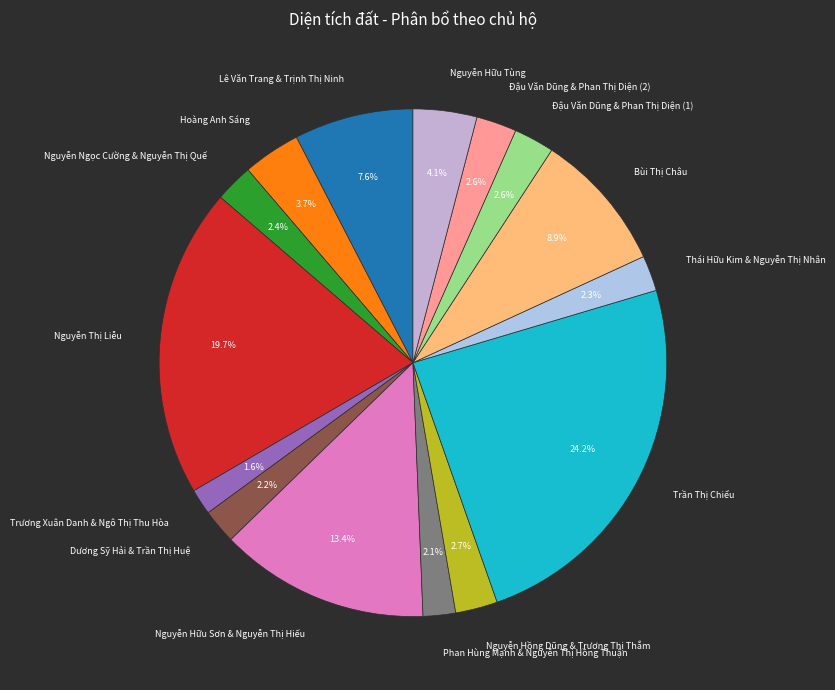

Do Nguyễn Ngọc Cường & Nguyễn Thị Quế and Nguyễn Thị Liễu together represent more than half of the pie?

No